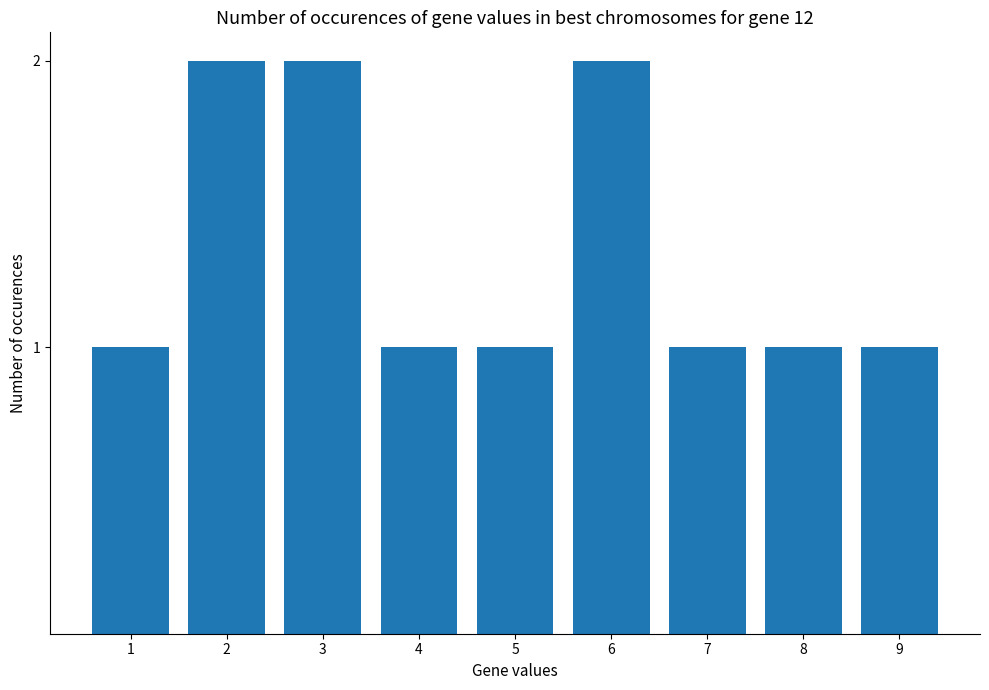

Reading right to left, extract all data points from this chart.

9=1	8=1	7=1	6=2	5=1	4=1	3=2	2=2	1=1